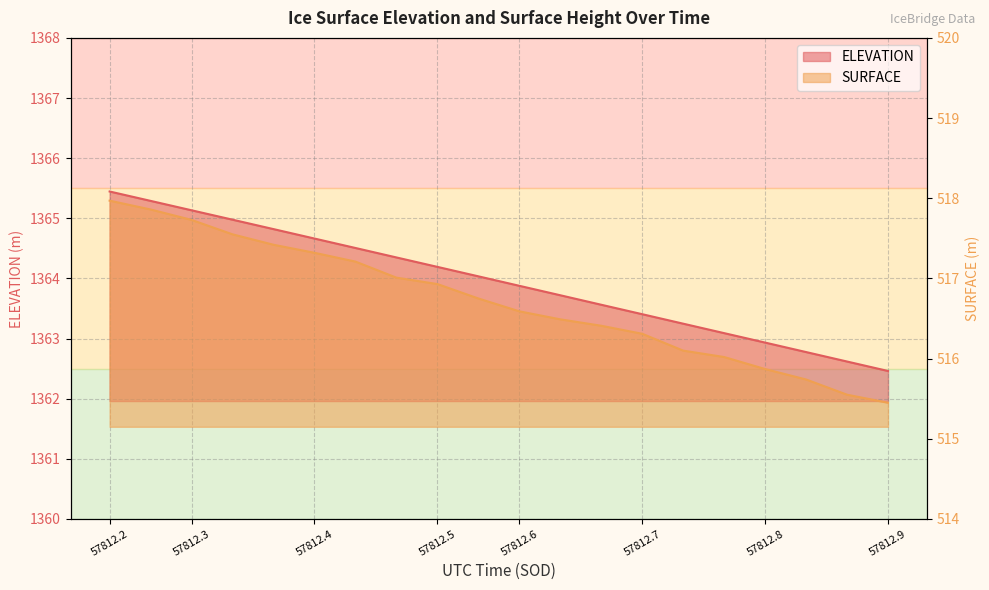

Which series changed the most between 57812.5373 and 57812.783?

ELEVATION